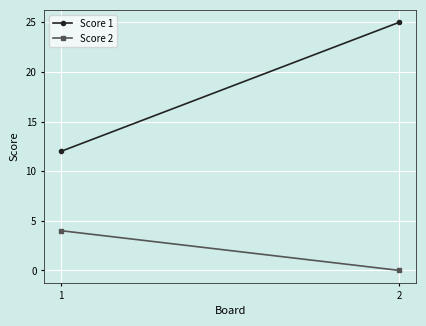

Between 1 and 2, which series saw the biggest shift?

Score 1